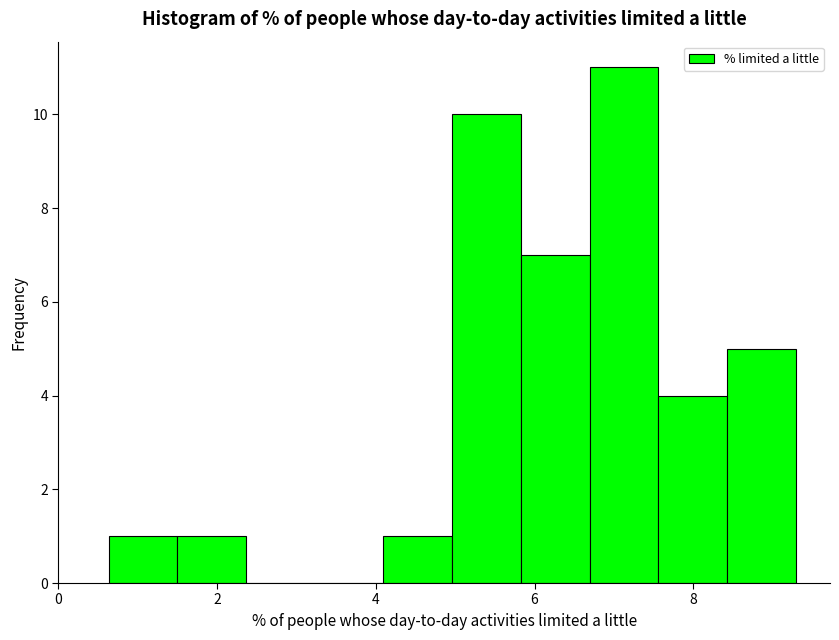

How tall is the bar that spans 6.6 to 7.6 on the x-axis? Neither the bar edges nor the heights are printed on the chart, so give them approximately, as read against the axes.

11